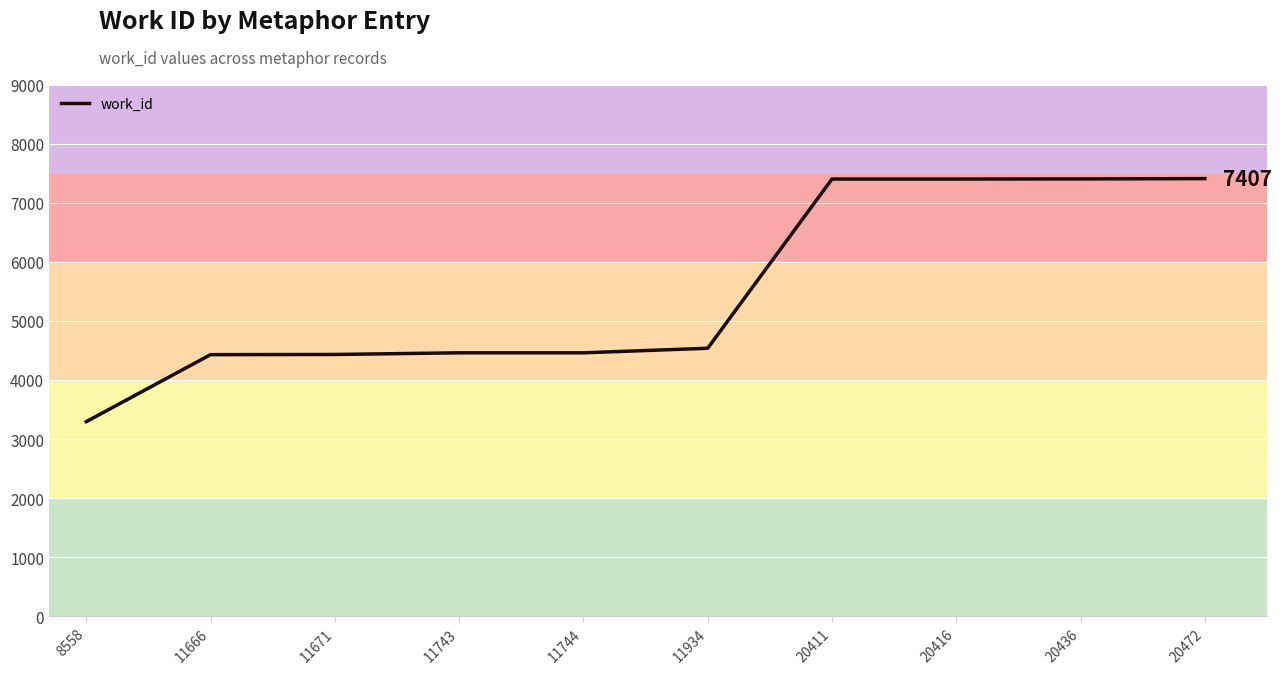

What is the greatest value displayed?

7407